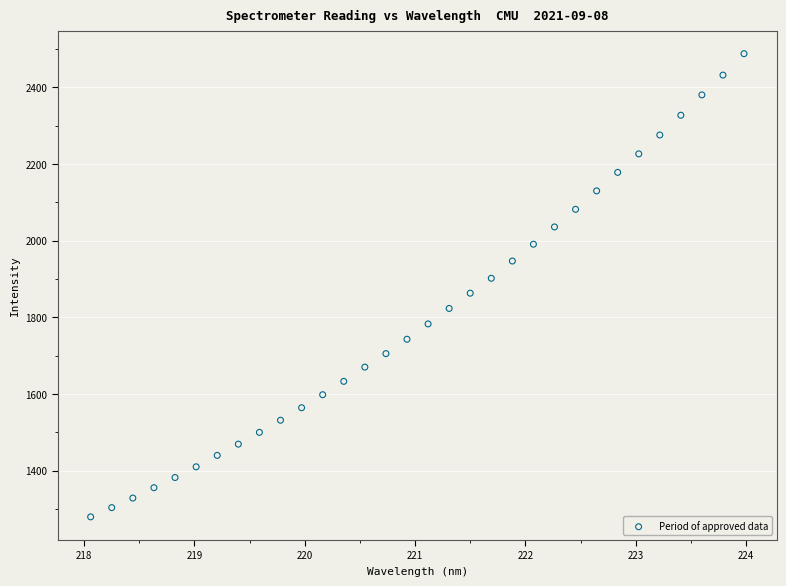

What is the range of Y values (max minus min)?

1208.6